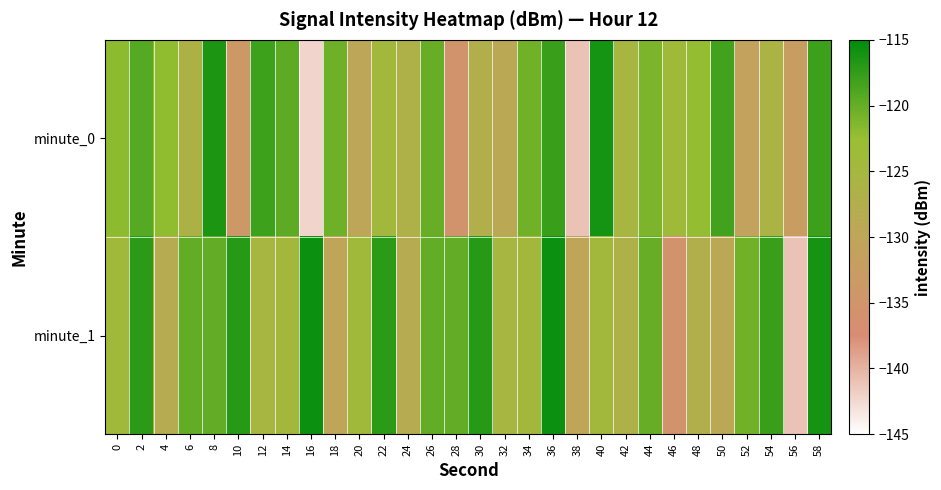

Which label corresponds to the smallest value in the chart?

16